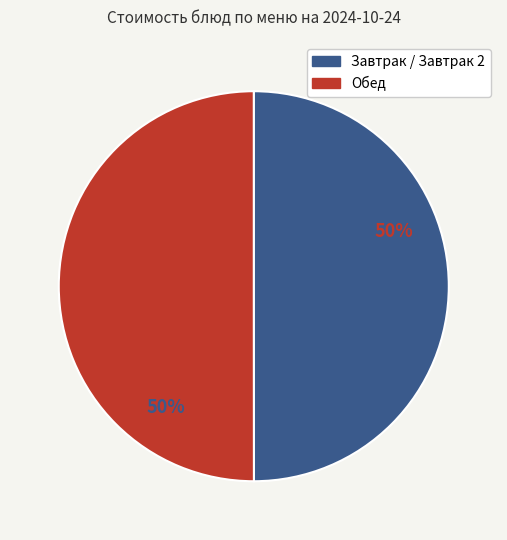

To the nearest percent, what is the average slice percentage?

50%